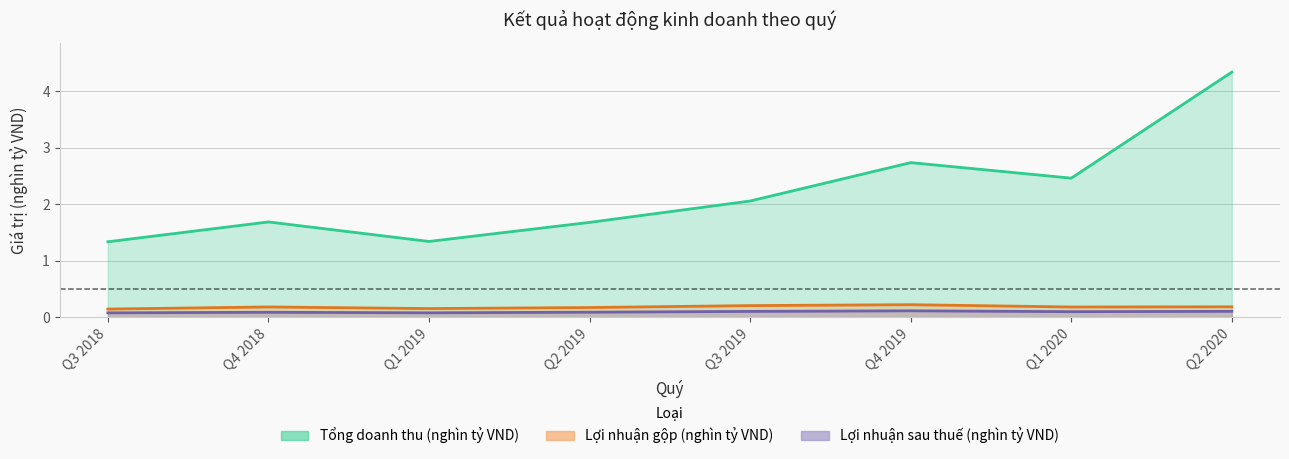

True or false: Lợi nhuận sau thuế has more than 1 interior local peaks.

True